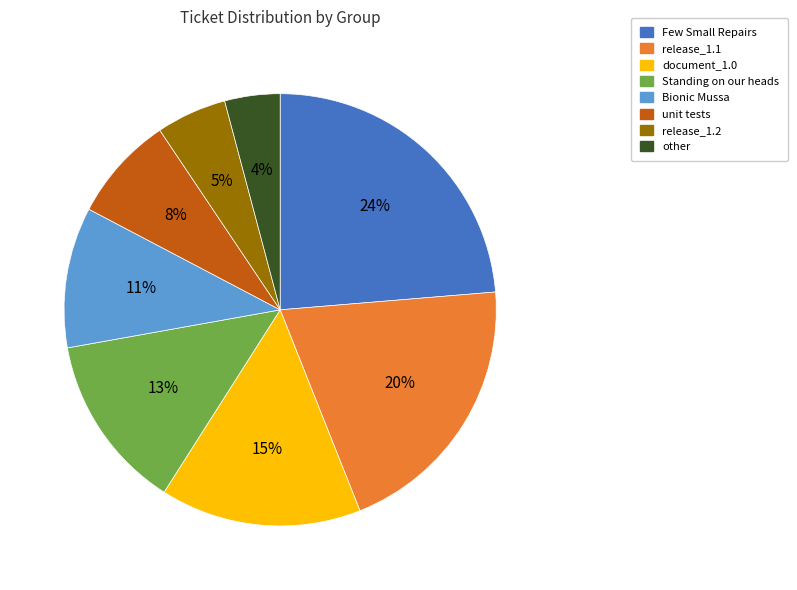

What is the smallest slice in the pie chart?

other